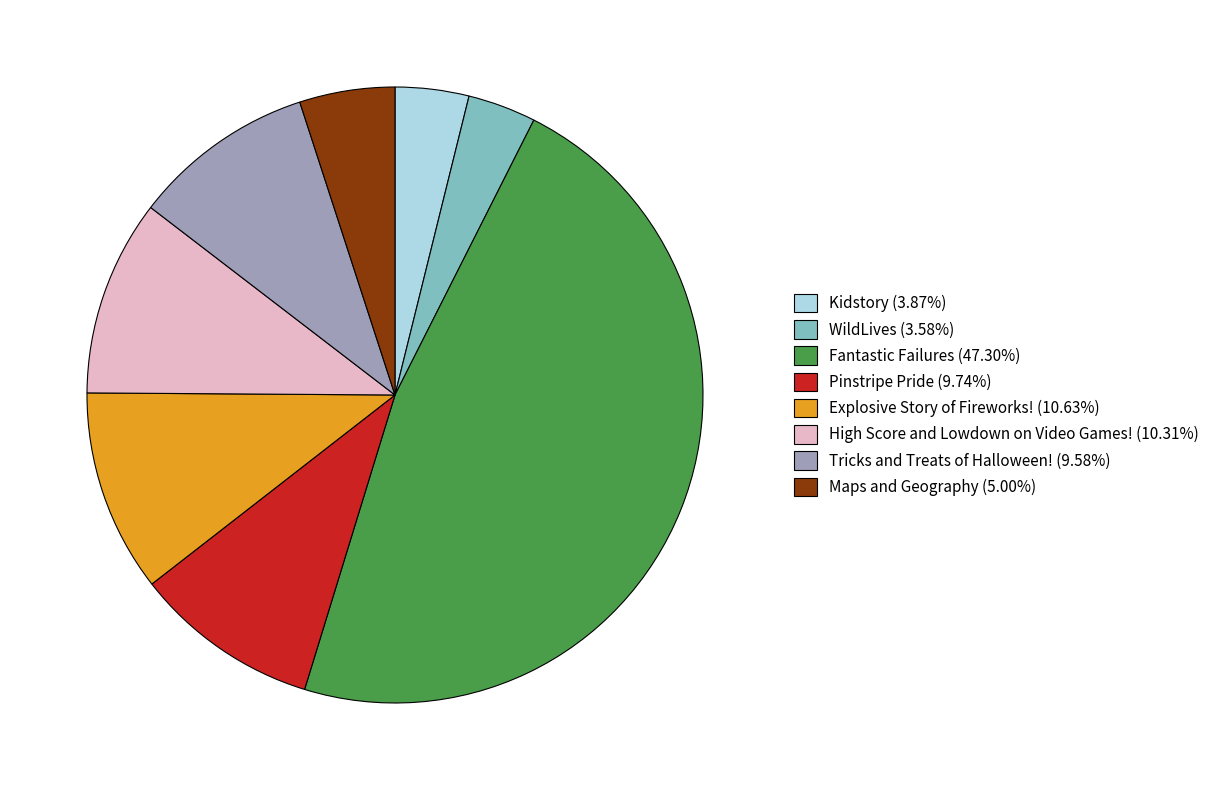

What is the ratio of the value at Fantastic Failures (47.30%) to the value at Maps and Geography (5.00%)?

9.5